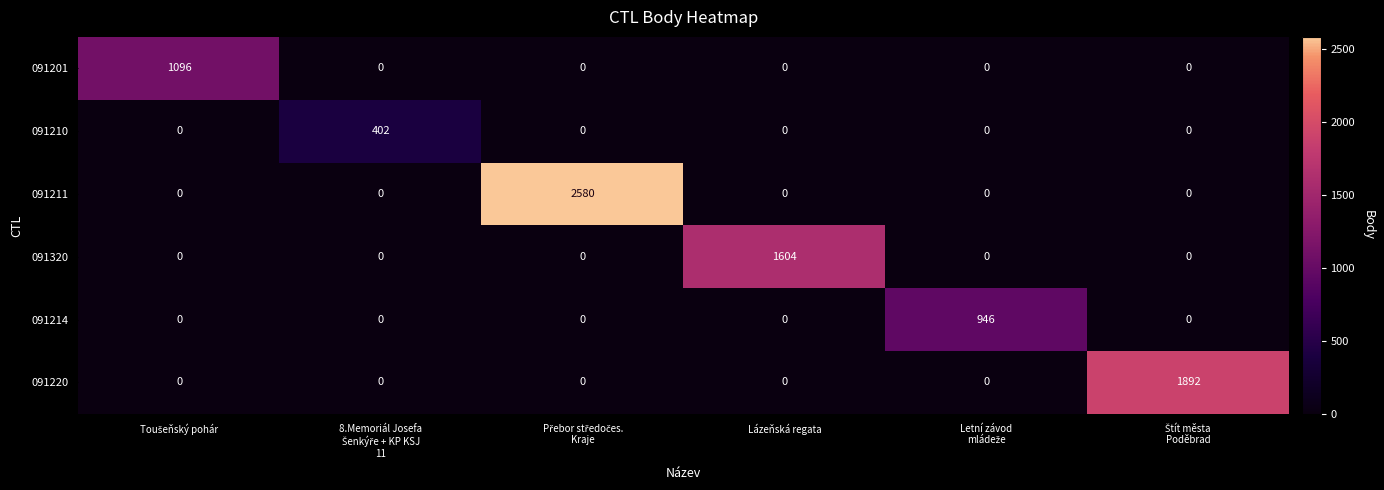

Which series has the largest range (max minus min)?

091211